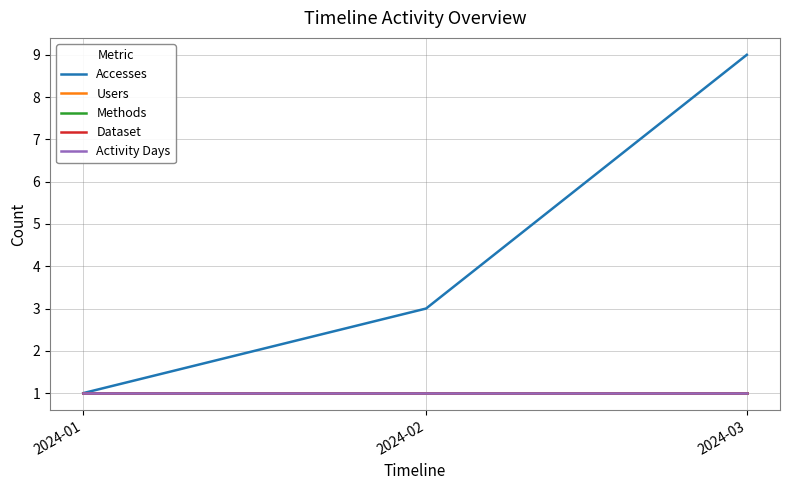

Reading left to right, what are all the values shown in this chart?

Accesses: 2024-01=1	2024-02=3	2024-03=9
Users: 2024-01=1	2024-02=1	2024-03=1
Methods: 2024-01=1	2024-02=1	2024-03=1
Dataset: 2024-01=1	2024-02=1	2024-03=1
Activity Days: 2024-01=1	2024-02=1	2024-03=1